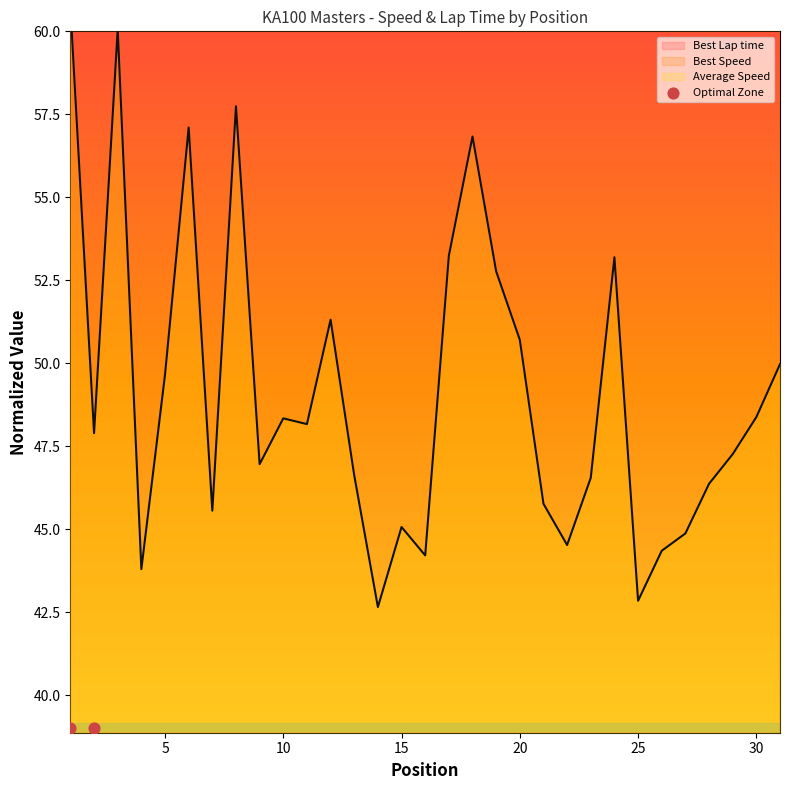

Which series contains the lowest Y value?

Average Speed